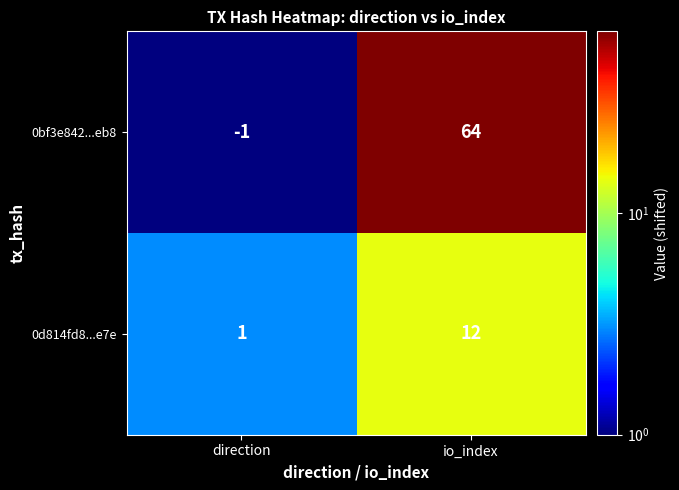

What is the spread (max minus min) of values at direction?

2